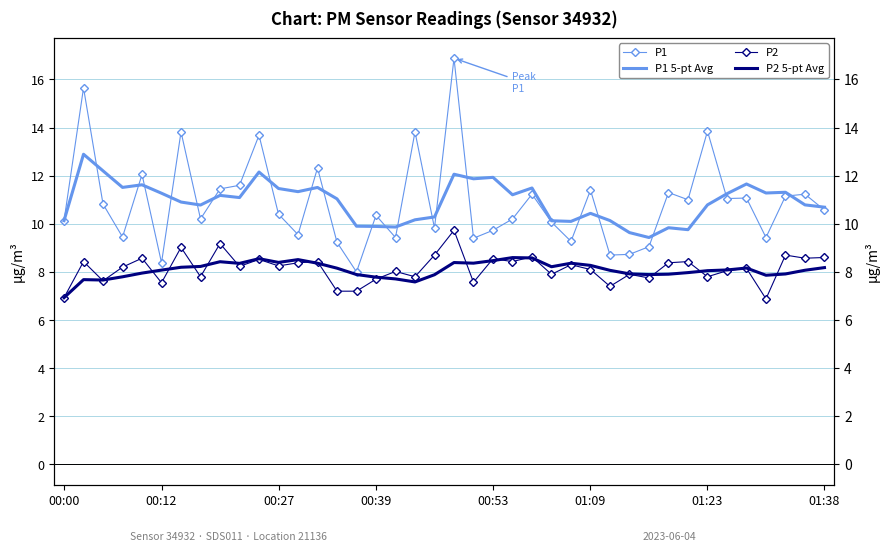

What are all the series names shown in the legend?

P1, P1 5-pt Avg, P2, P2 5-pt Avg